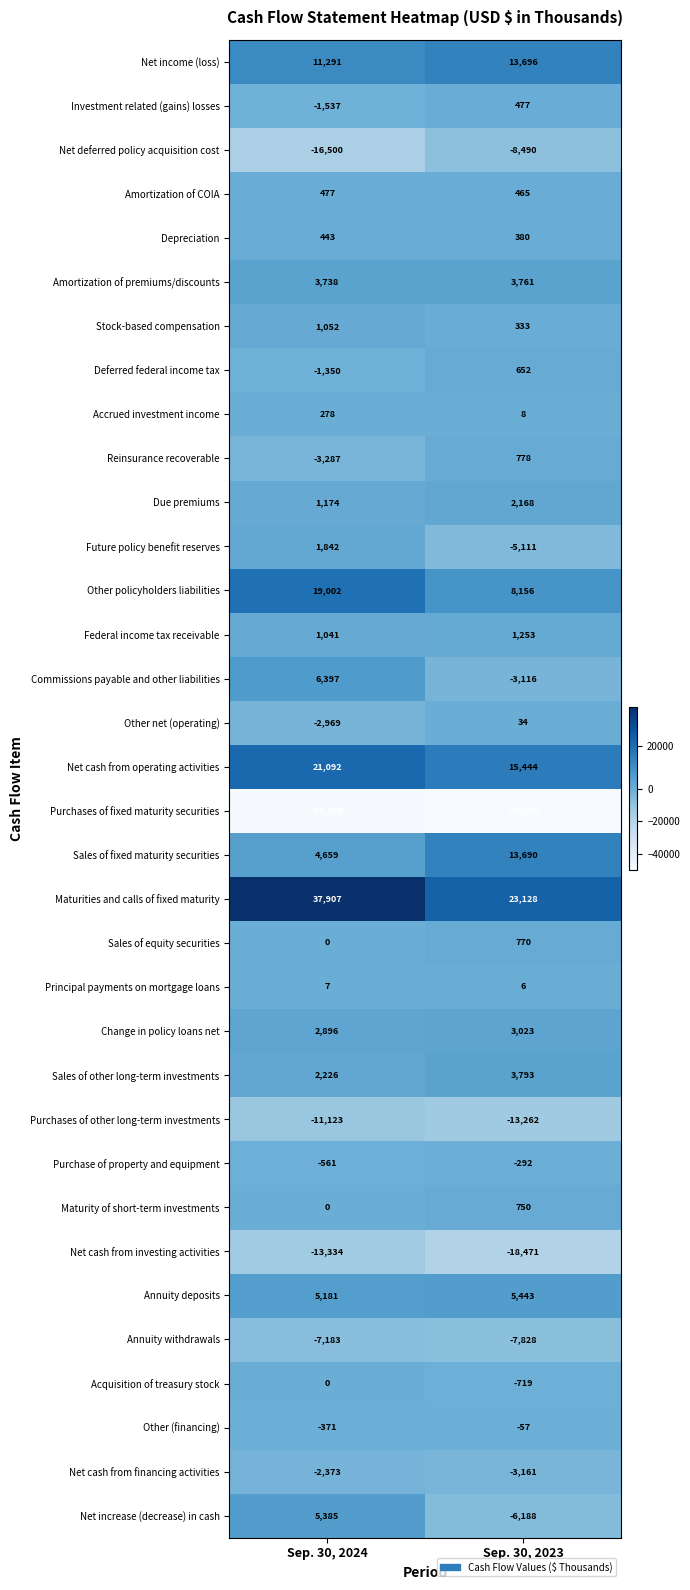

Which category has the lowest value in the Accrued investment income series?

Sep. 30, 2023